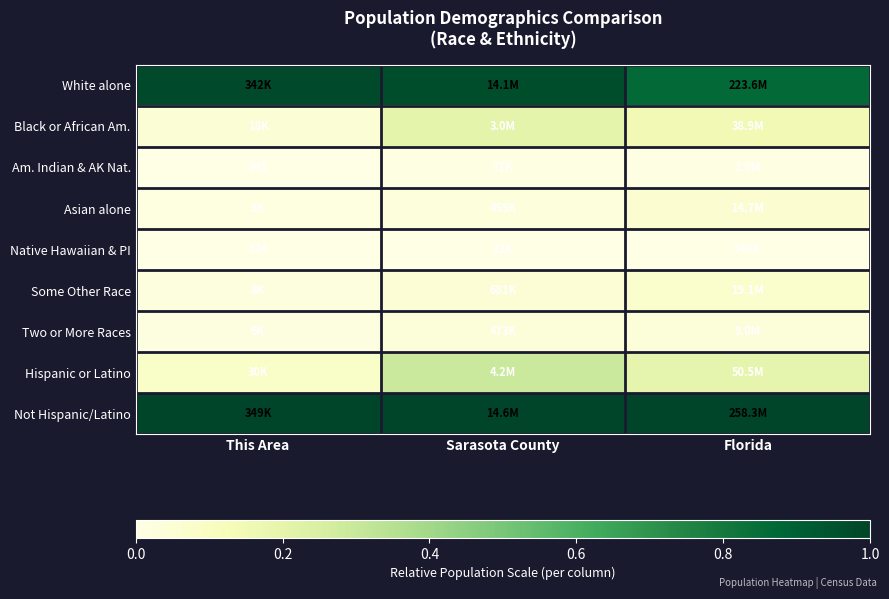

At how many categories does at least one series exceed 0?

3